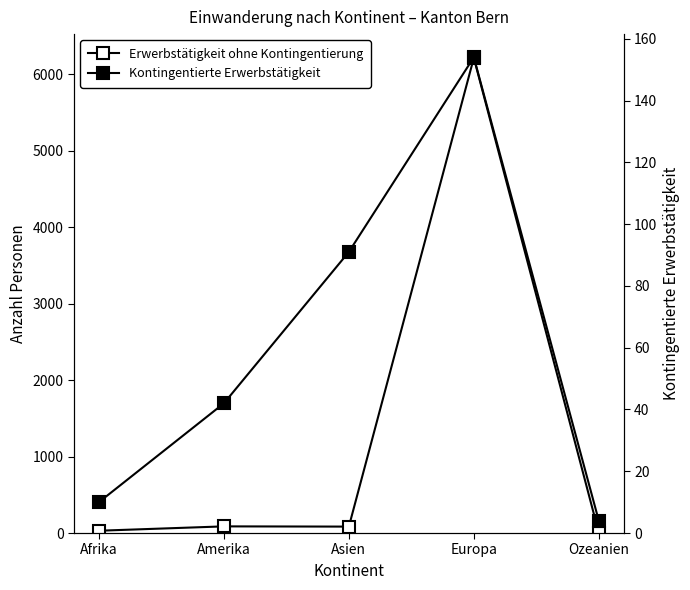

What is the value of the Erwerbstätigkeit ohne Kontingentierung point at the 3rd from the left?

84